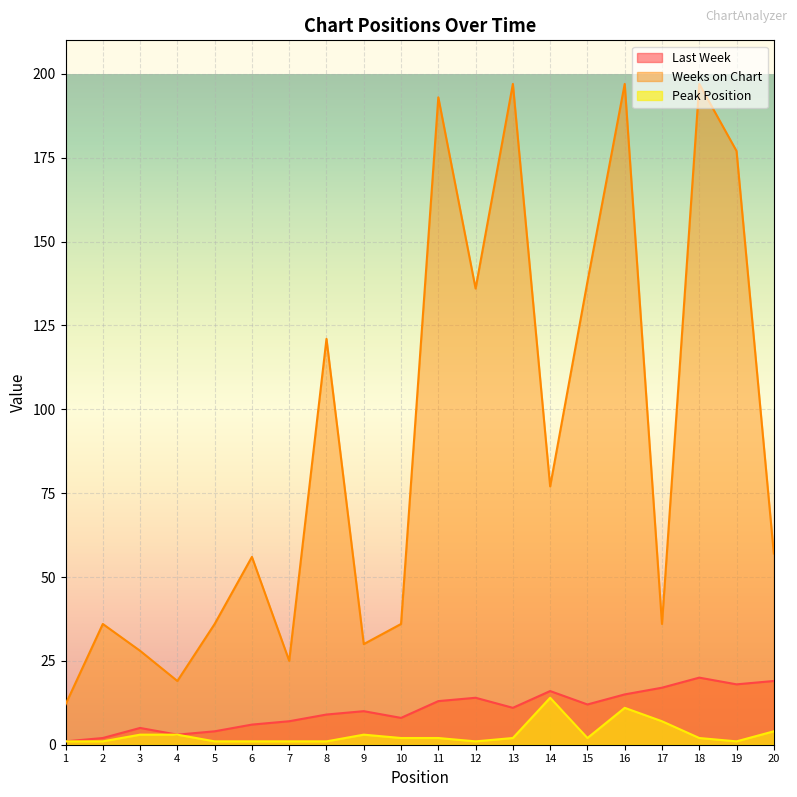

The value of Last Week at 8 is 9. True or false?

True